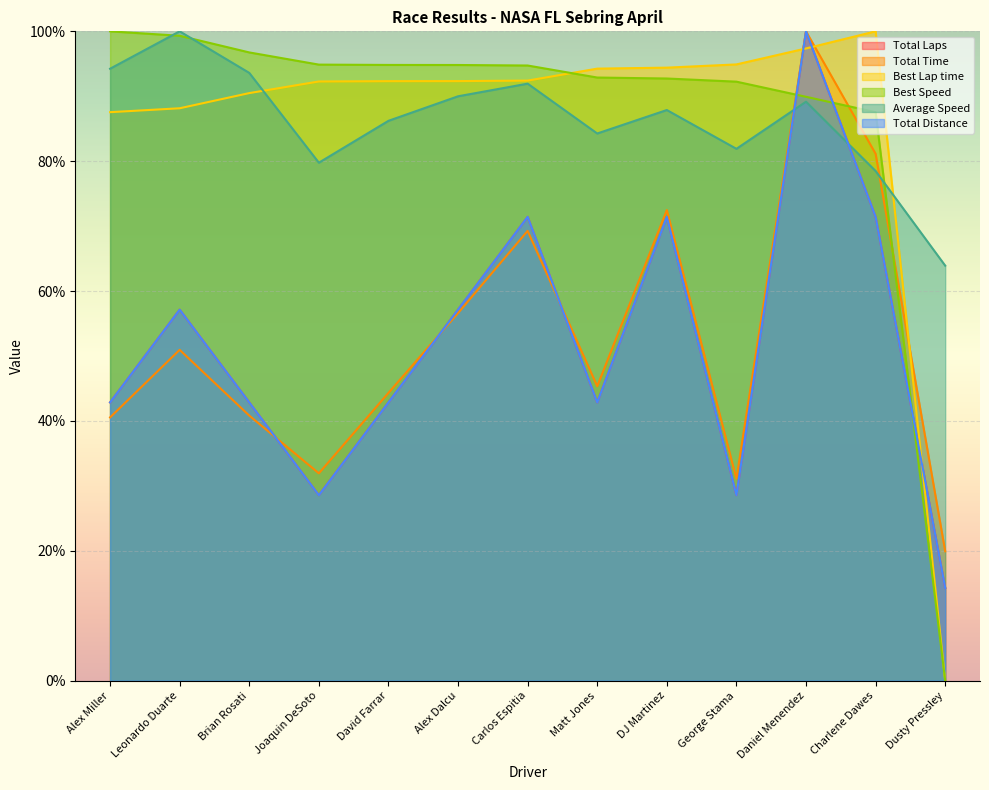

What are all the series names shown in the legend?

Total Laps, Total Time, Best Lap time, Best Speed, Average Speed, Total Distance